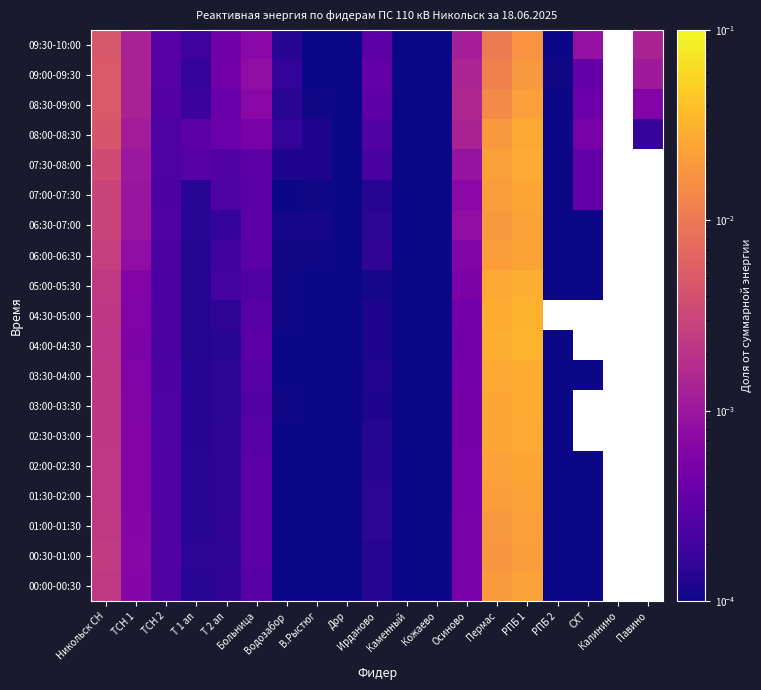

Is it true that 00:00-00:30 equals 0.0 at СХТ?

True